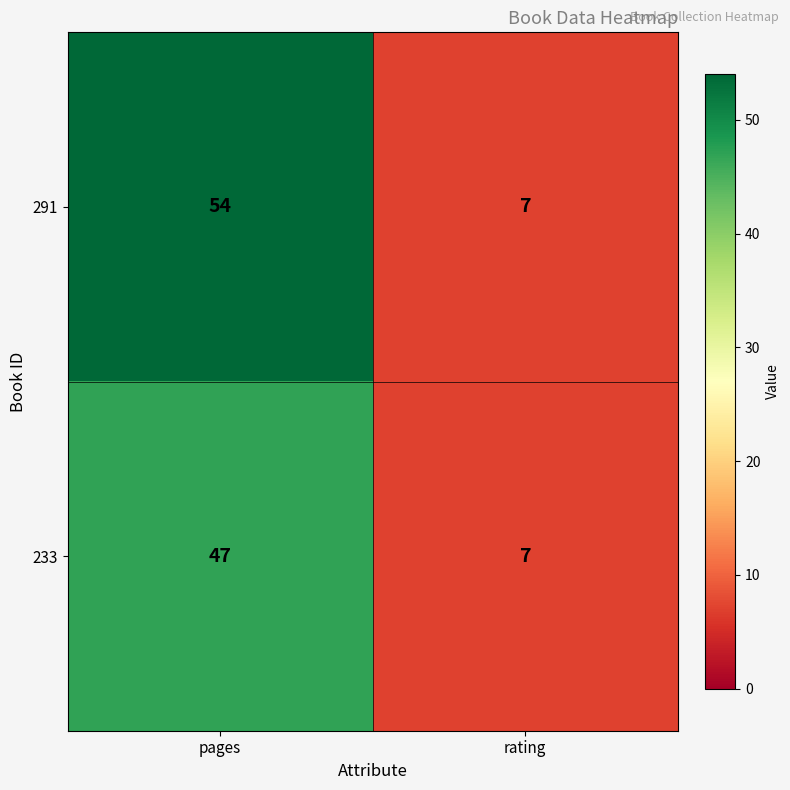

Between pages and rating, which series saw the biggest shift?

291